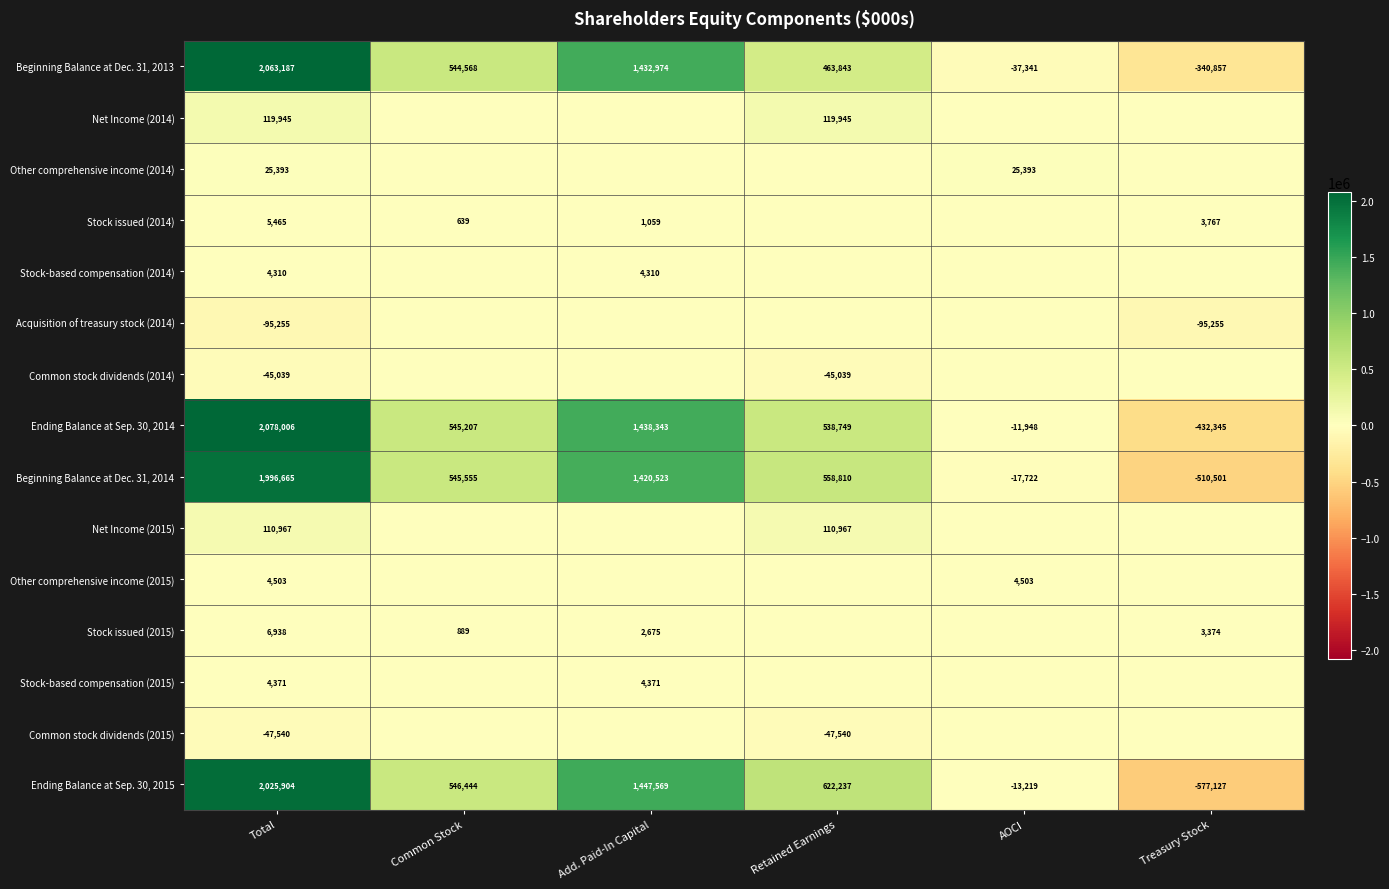

What is the total value across all series at Total?

8257820